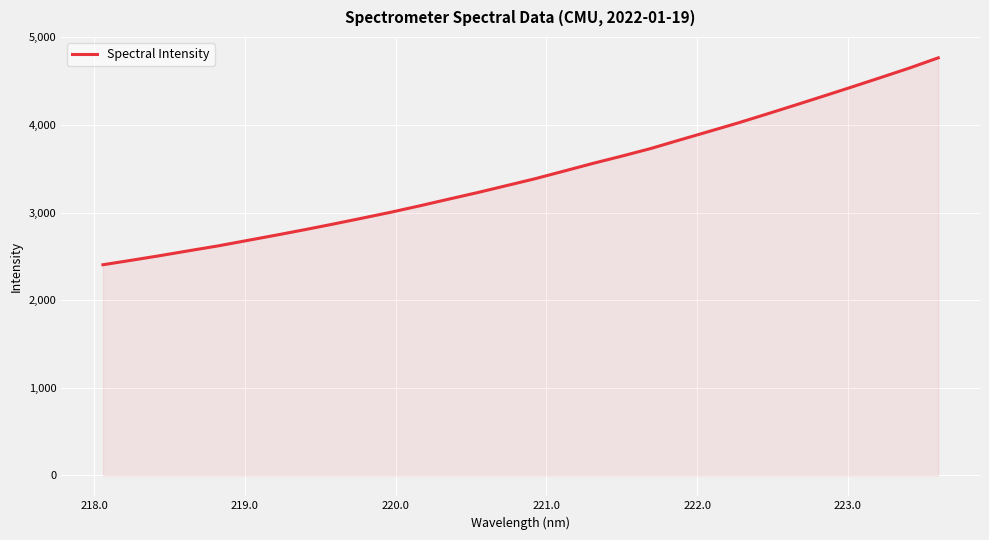

True or false: the data has more than 2 interior local peaks.

False